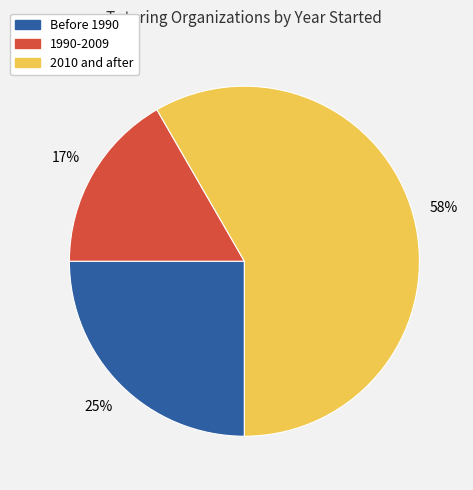

True or false: 1990-2009 accounts for 17% of the total.

True